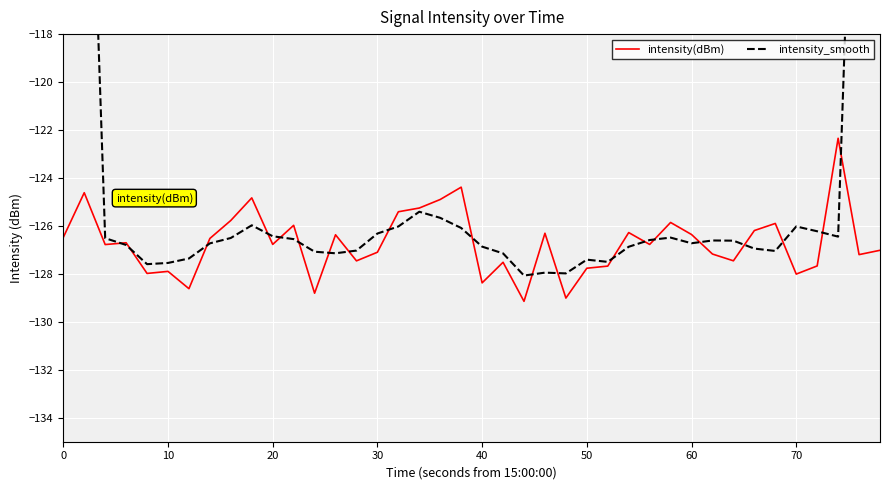

What is the maximum value for intensity(dBm)?

-122.3